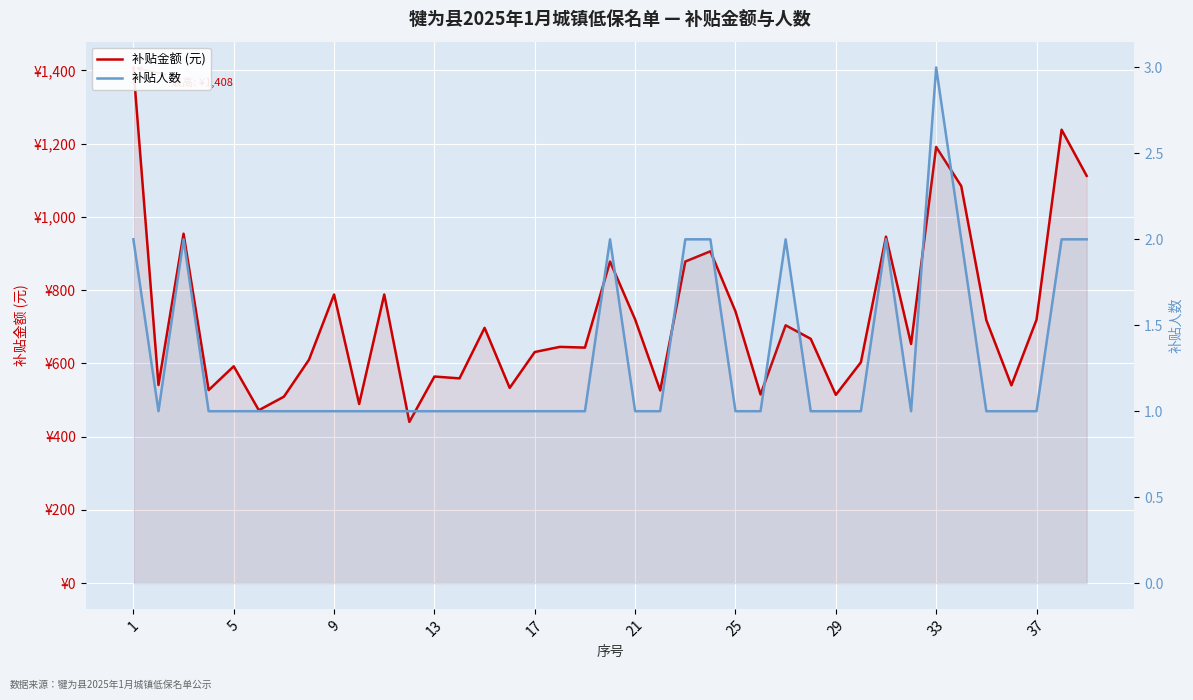

What is the sum of the 补贴人数 values at 25 and 21?

2